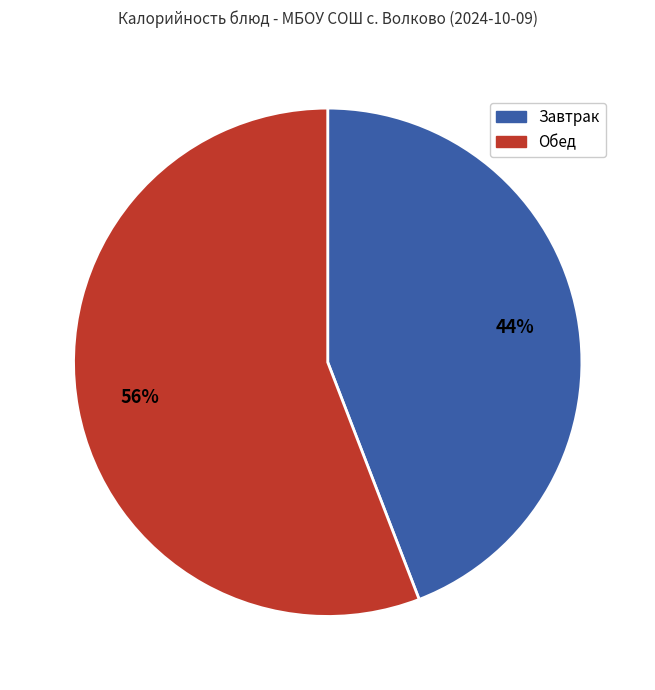

How many segments does this pie chart have?

2